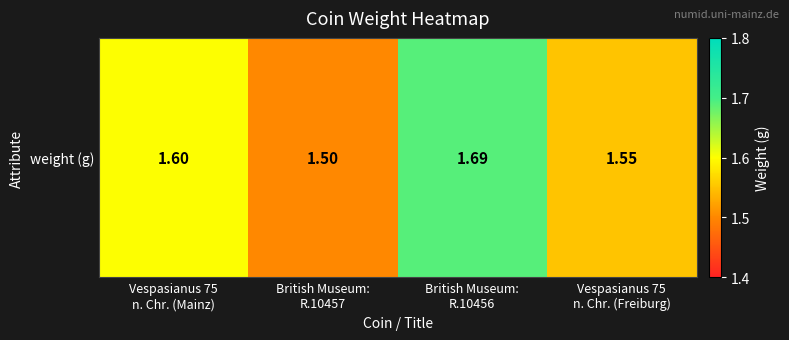

List the labels in order of value, smallest first.

British Museum:
R.10457, Vespasianus 75
n. Chr. (Freiburg), Vespasianus 75
n. Chr. (Mainz), British Museum:
R.10456